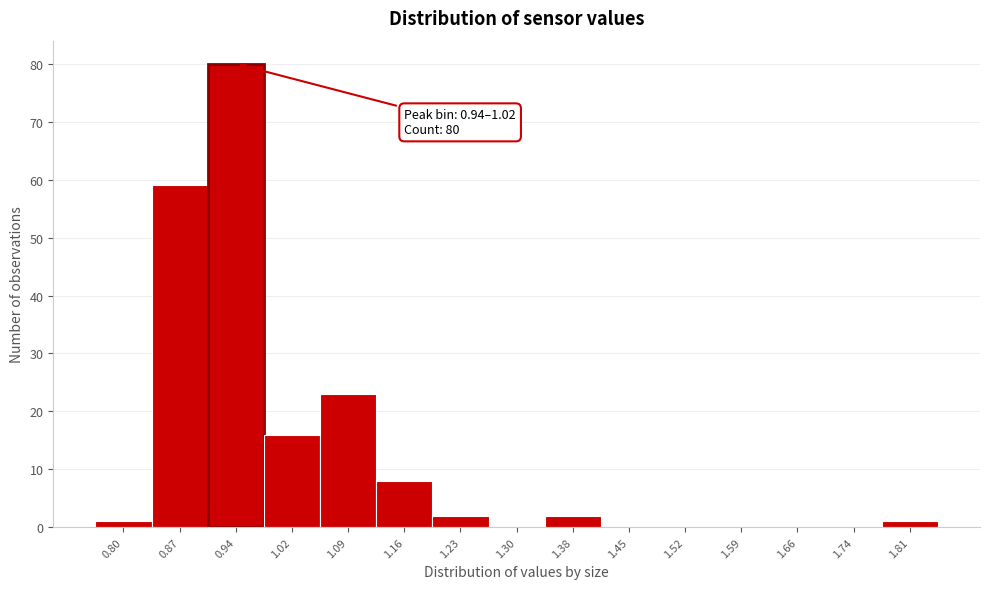

Reading left to right, what are all the values shown in this chart?

0.80=1	0.87=59	0.94=80	1.02=16	1.09=23	1.16=8	1.23=2	1.30=0	1.38=2	1.45=0	1.52=0	1.59=0	1.66=0	1.74=0	1.81=1